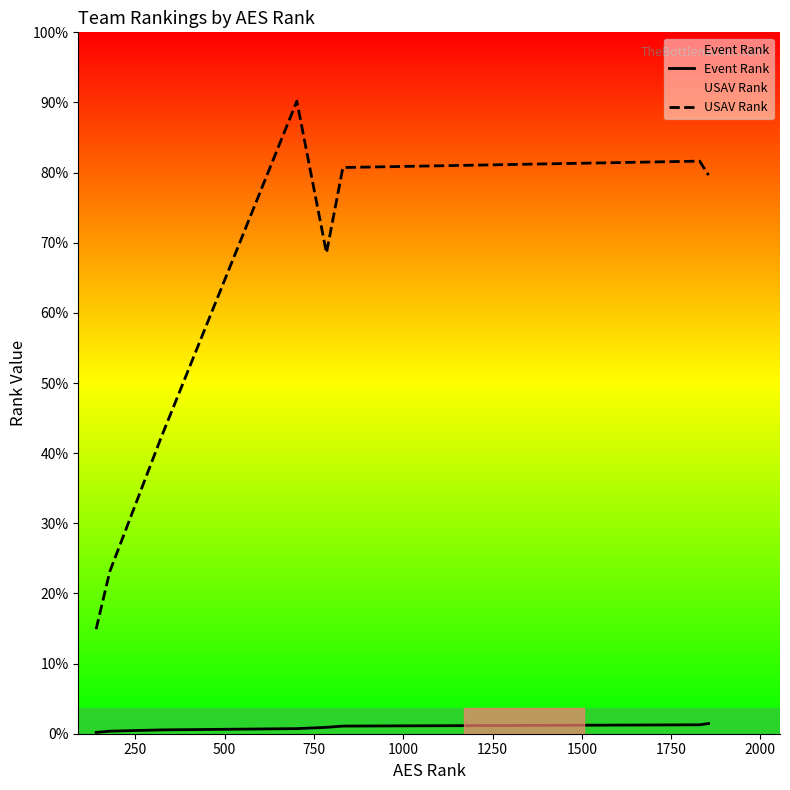

What are all the series names shown in the legend?

Event Rank, USAV Rank